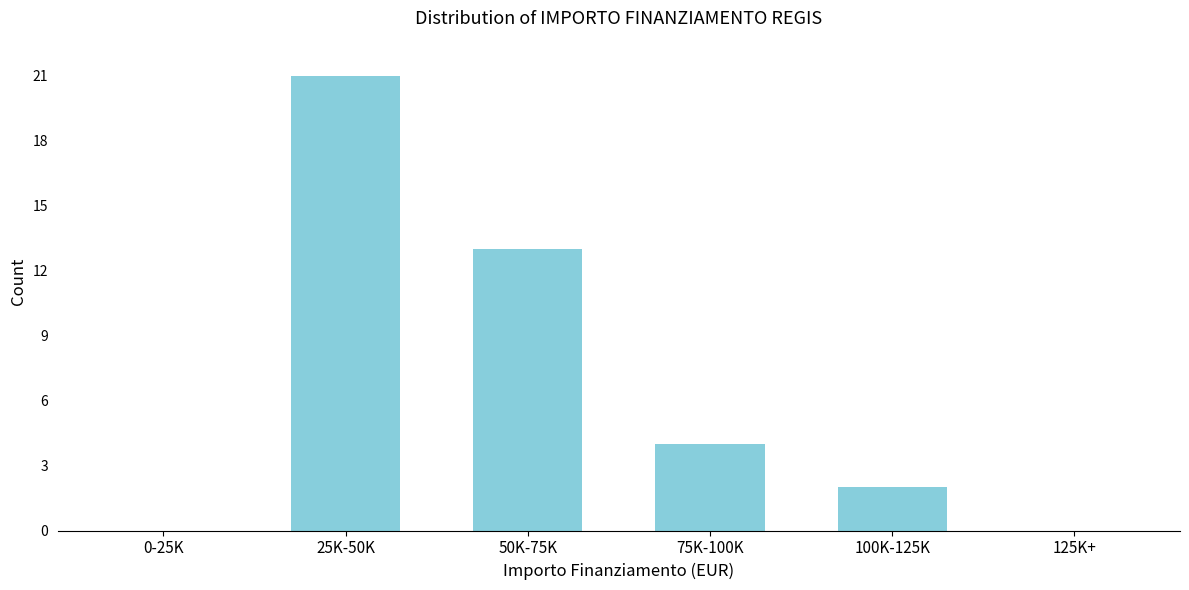

Reading left to right, extract all data points from this chart.

0-25K=0	25K-50K=21	50K-75K=13	75K-100K=4	100K-125K=2	125K+=0